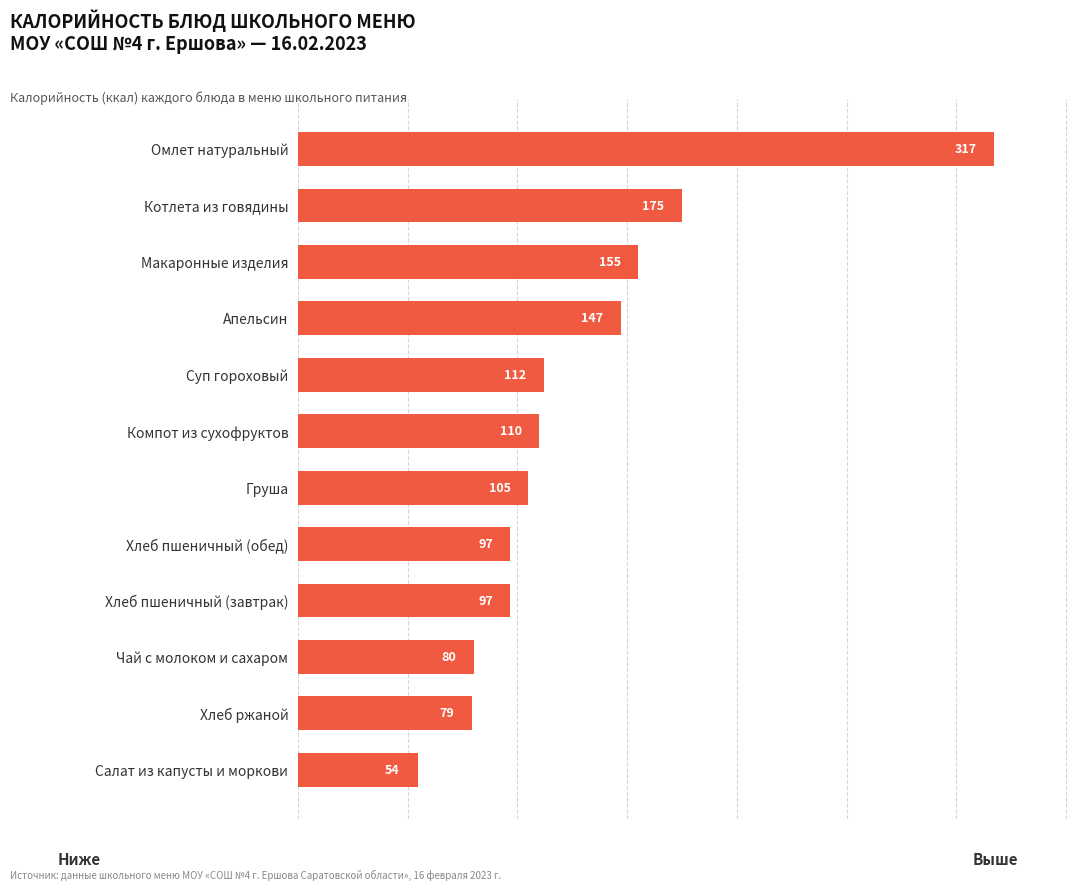

Between Хлеб ржаной and Апельсин, which is larger?

Апельсин